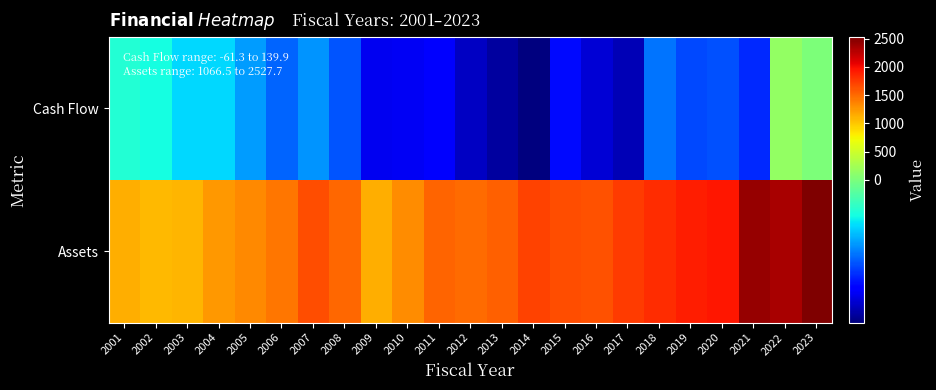

Reading left to right, transcribe all the data shown in this chart.

Cash Flow: 2001=-13.1	2002=-15.1	2003=-19.9	2004=-19.8	2005=-27.2	2006=-33.5	2007=-28.1	2008=-35.8	2009=-48.9	2010=-48.5	2011=-46.4	2012=-53.9	2013=-57.7	2014=-61.3	2015=-44.7	2016=-52.1	2017=-55.5	2018=-31.8	2019=-37.3	2020=-36.1	2021=-40.9	2022=139.9	2023=9.8
Assets: 2001=1138.5	2002=1066.5	2003=1099.1	2004=1245.7	2005=1333.5	2006=1430.8	2007=1647.2	2008=1501.3	2009=1145.1	2010=1305.3	2011=1520.8	2012=1491.6	2013=1554.4	2014=1705.4	2015=1653.9	2016=1620.9	2017=1738.6	2018=1832.4	2019=1904.5	2020=1951.5	2021=2422.8	2022=2339.4	2023=2527.7